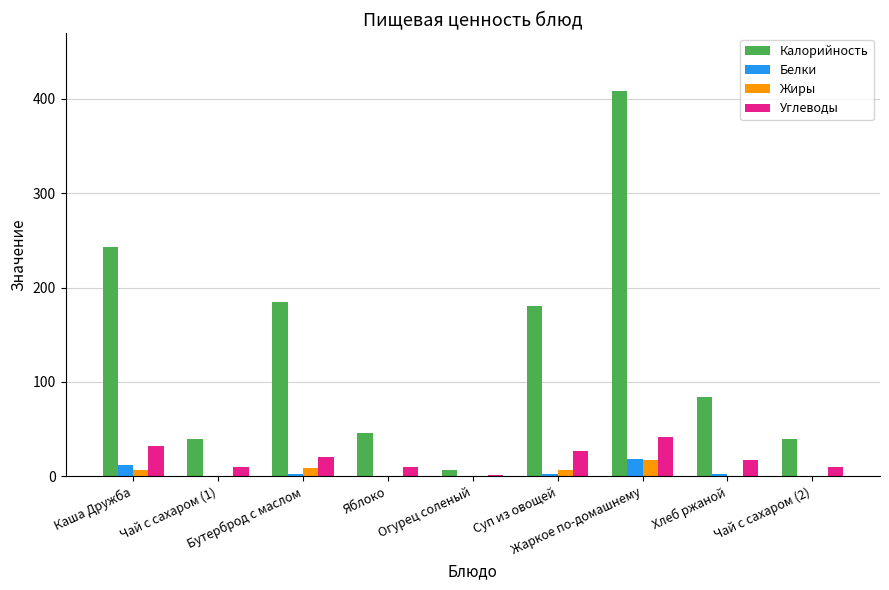

What is the sum of all Жиры values?

40.6